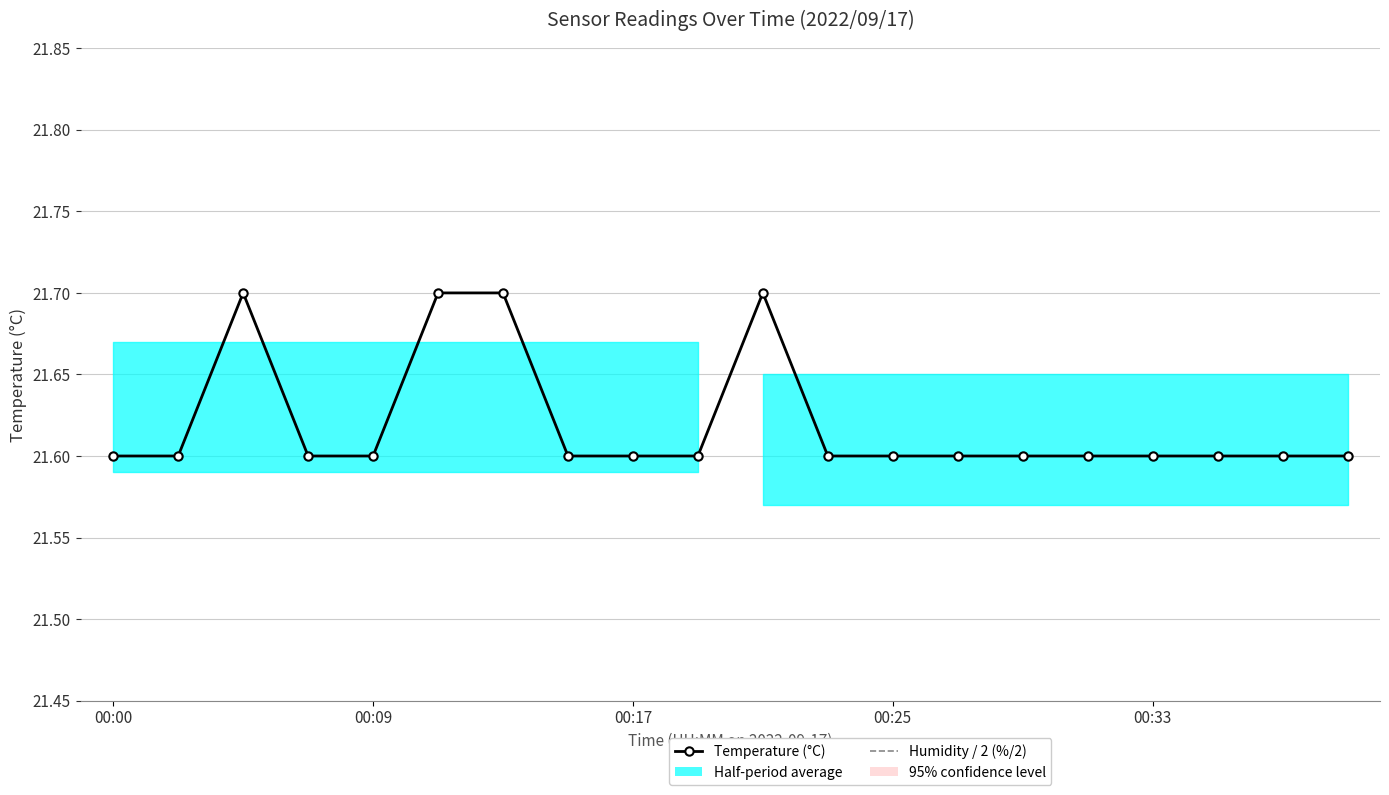

In Temperature (°C), how many points are higher than both neighbors (excluding endpoints)?

2